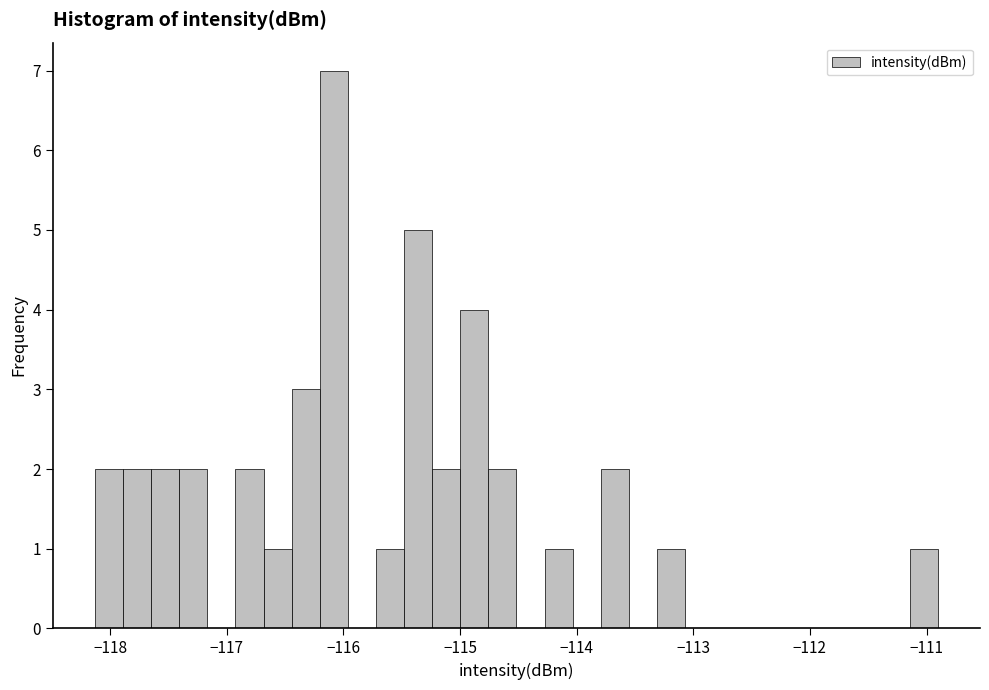

Around what value on the x-axis is the tallest bar? Give the approximate position of its centre, as read against the axis.

-116.1